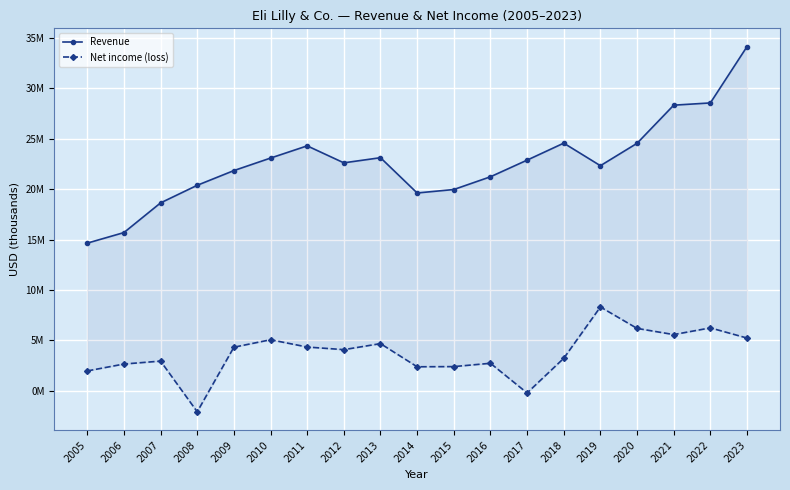

Reading right to left, what are all the values shown in this chart?

Revenue: 2023=34124100	2022=28541400	2021=28318400	2020=24539800	2019=22319500	2018=24555700	2017=22871300	2016=21222100	2015=19958700	2014=19615600	2013=23113100	2012=22603400	2011=24286500	2010=23076000	2009=21836000	2008=20378000	2007=18633500	2006=15691000	2005=14645300
Net income (loss): 2023=5240400	2022=6244800	2021=5581700	2020=6193700	2019=8318400	2018=3232000	2017=-204100	2016=2737600	2015=2408400	2014=2390500	2013=4684800	2012=4088600	2011=4347700	2010=5069500	2009=4328800	2008=-2071900	2007=2953000	2006=2662700	2005=1979600